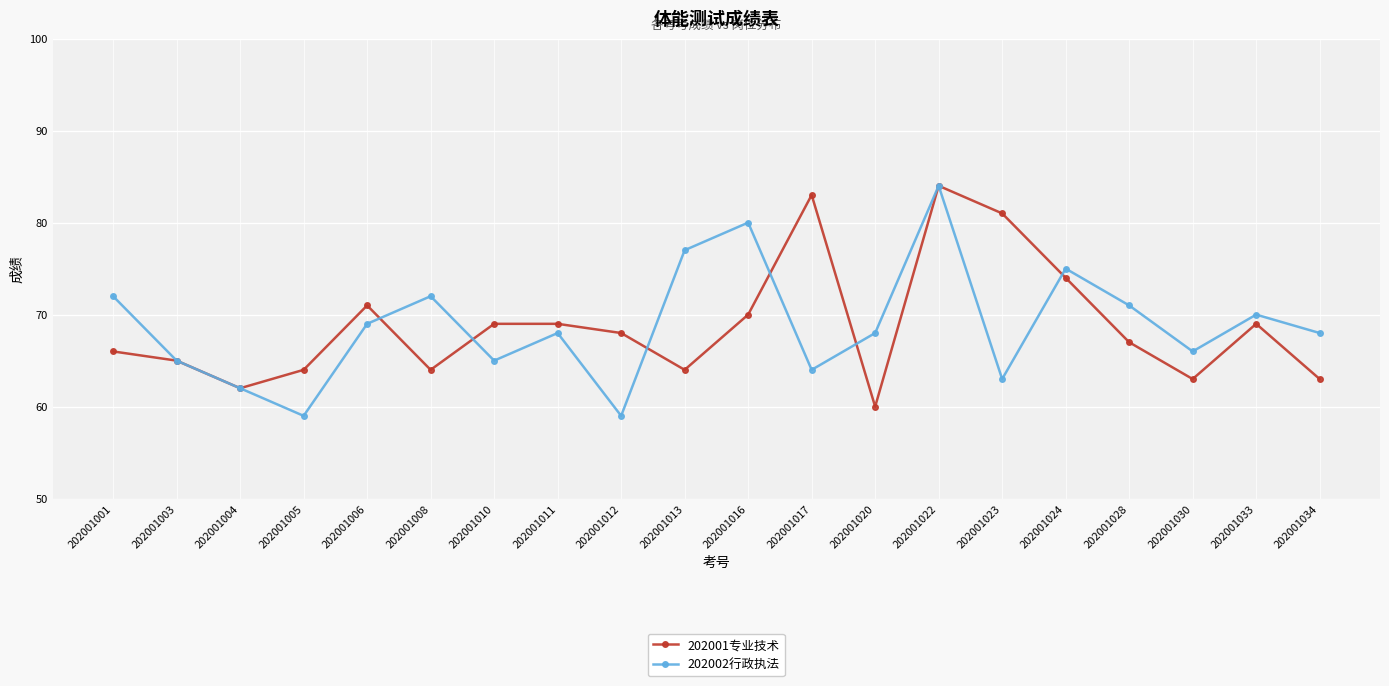

After their last crossing, which series has the higher values: 202001专业技术 or 202002行政执法?

202002行政执法